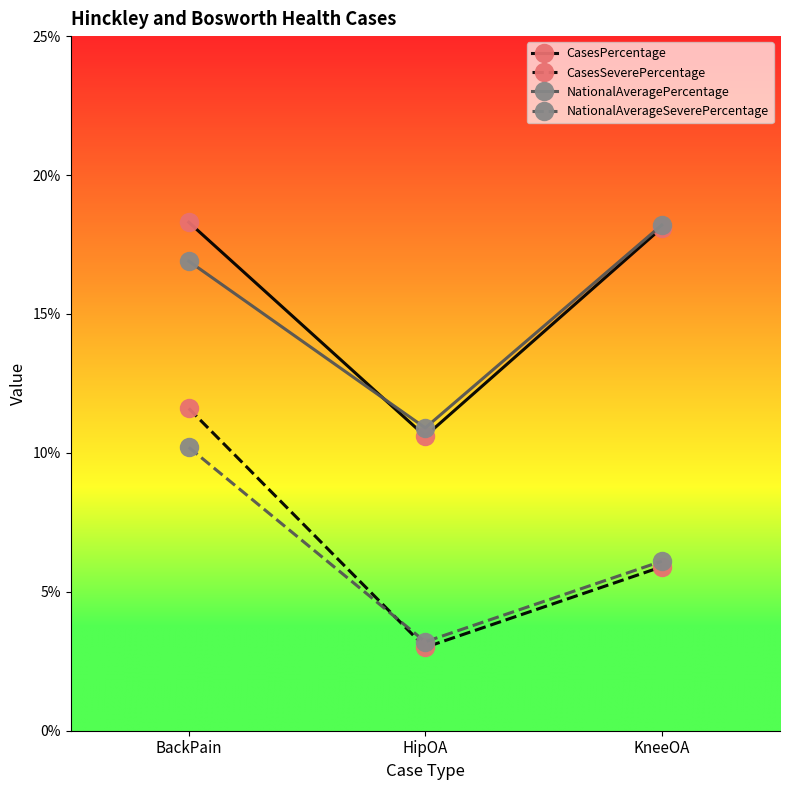

What is the sum of all CasesPercentage values?

47.0